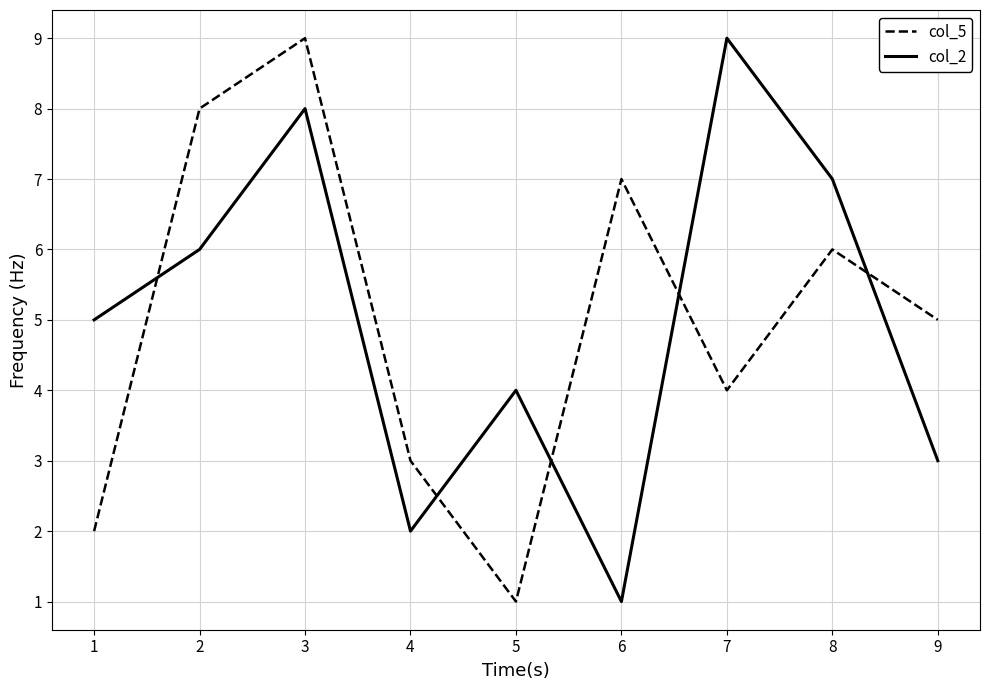

What is the total value across all series at 3?

17